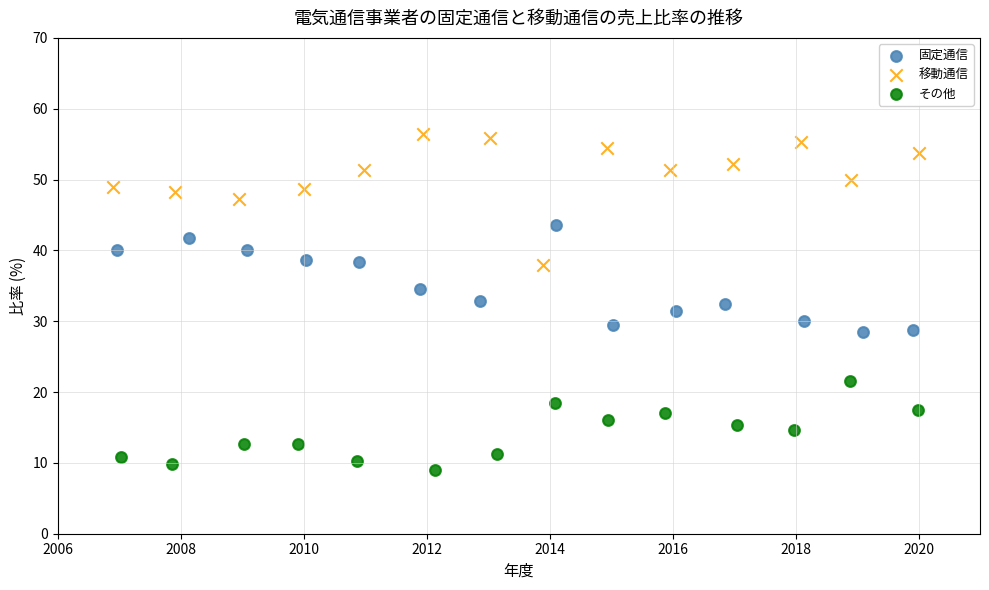

What are all the series names shown in the legend?

固定通信, 移動通信, その他